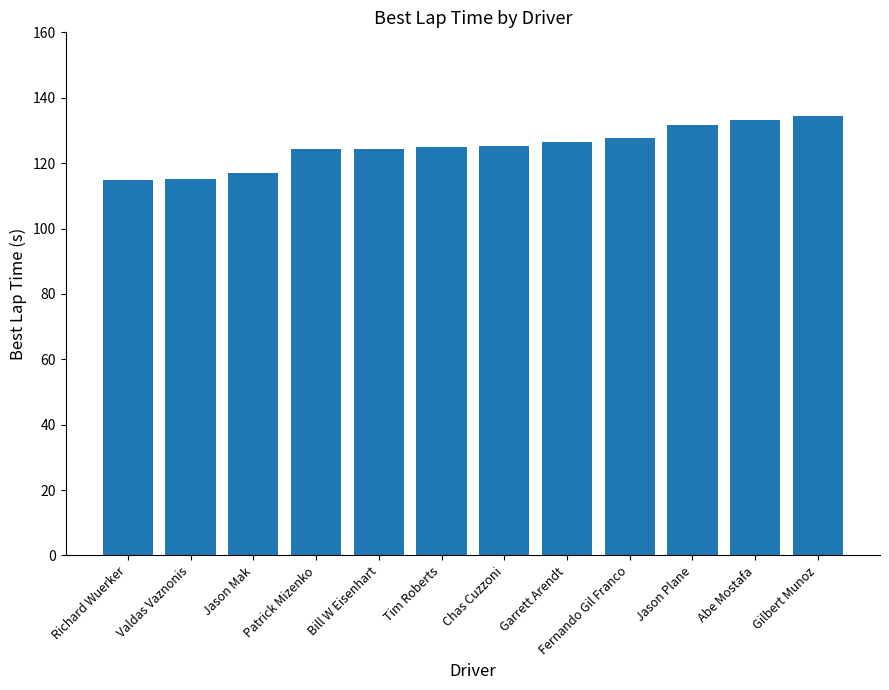

What is the label of the 4th bar from the left?

Patrick Mizenko